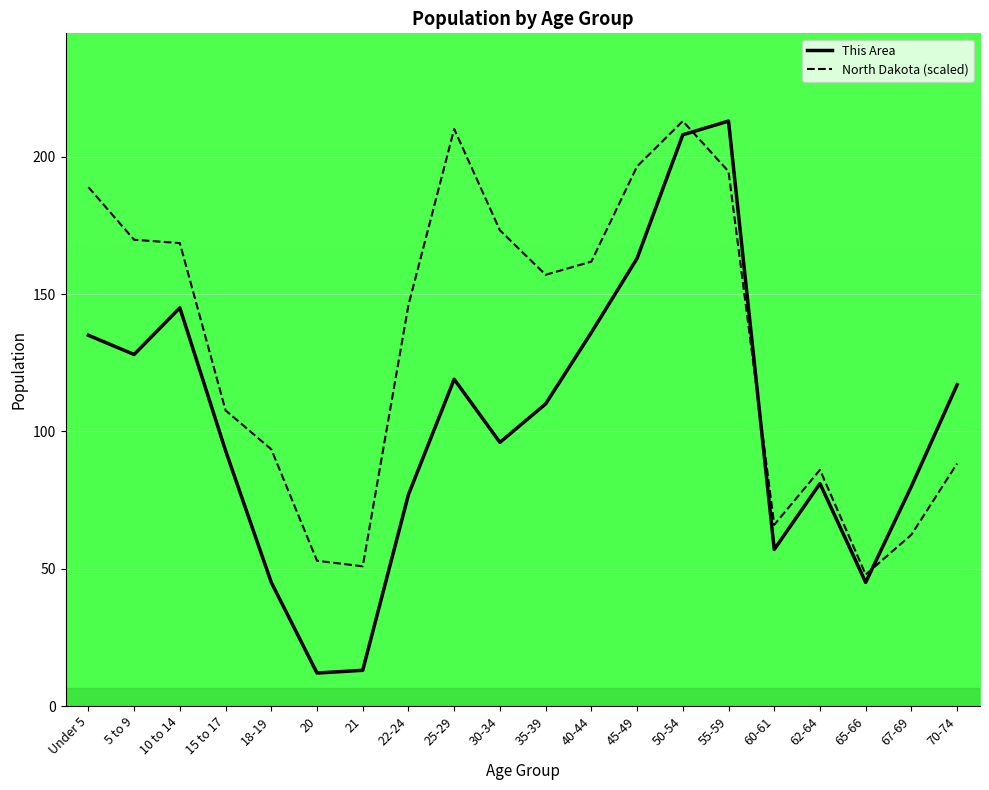

What is the lowest value of the This Area series?

12.0